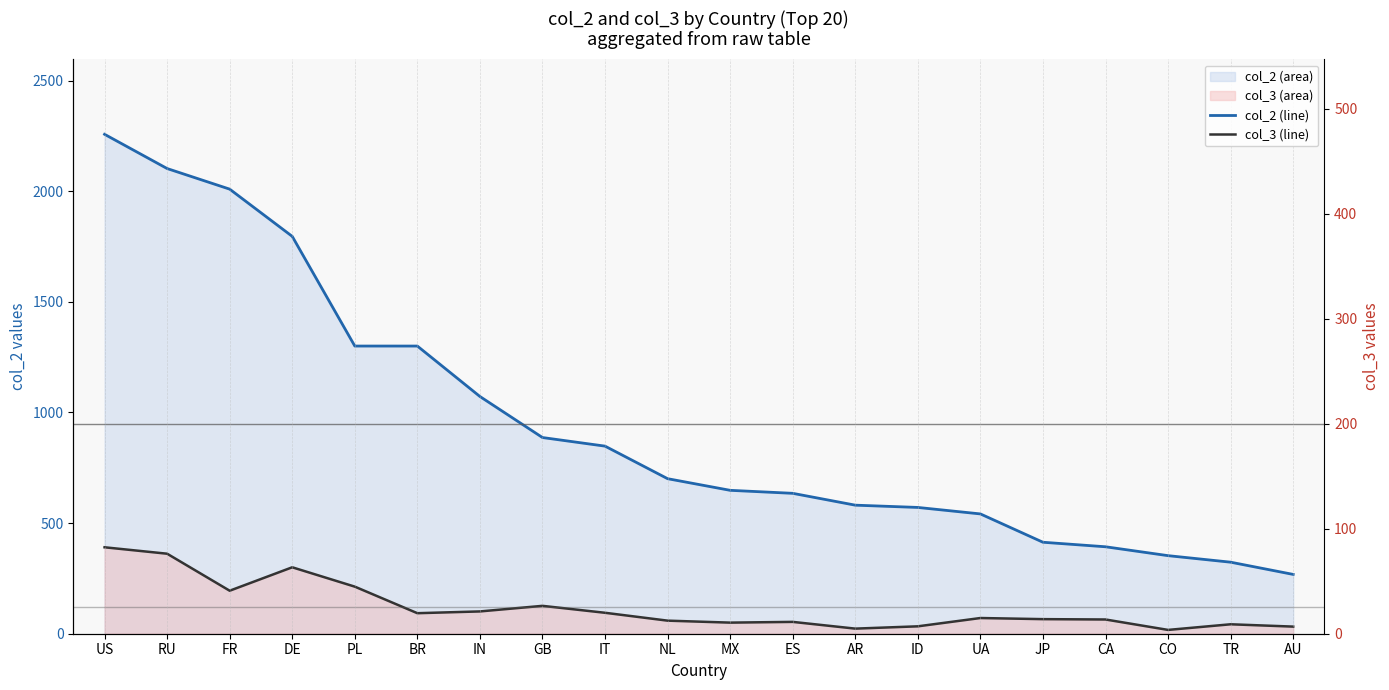

What is the difference between the highest and lowest values at CA?

328.7